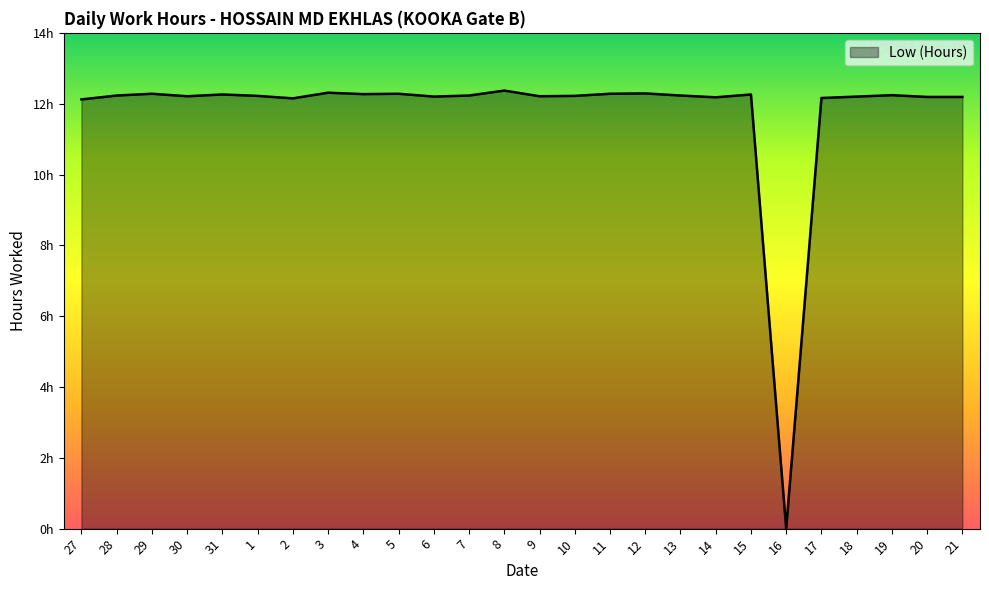

Reading left to right, what are all the values shown in this chart?

12.1	12.2	12.3	12.2	12.3	12.2	12.2	12.3	12.3	12.3	12.2	12.2	12.4	12.2	12.2	12.3	12.3	12.2	12.2	12.3	0.0	12.2	12.2	12.2	12.2	12.2